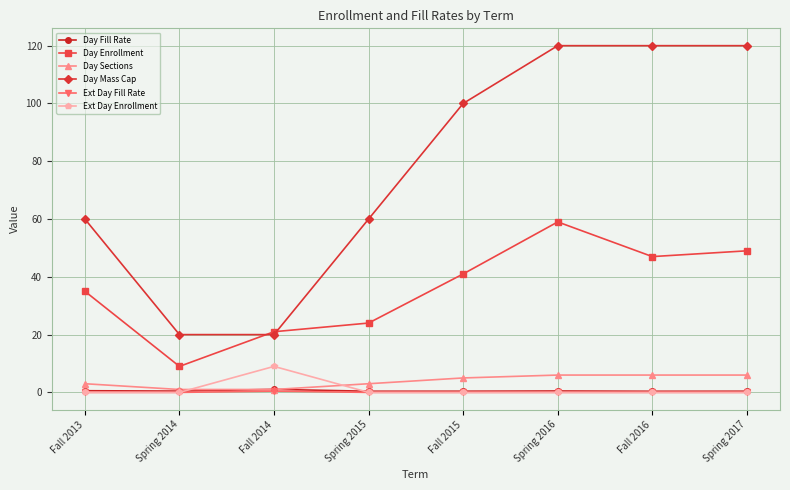

True or false: Day Mass Cap and Day Fill Rate cross at least once.

False